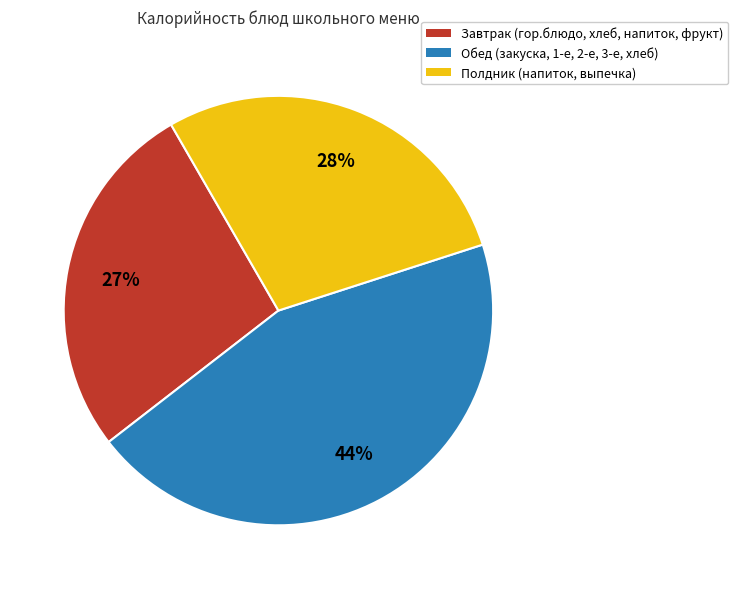

To the nearest percent, what is the difference between the largest and smallest slice percentages?

17%